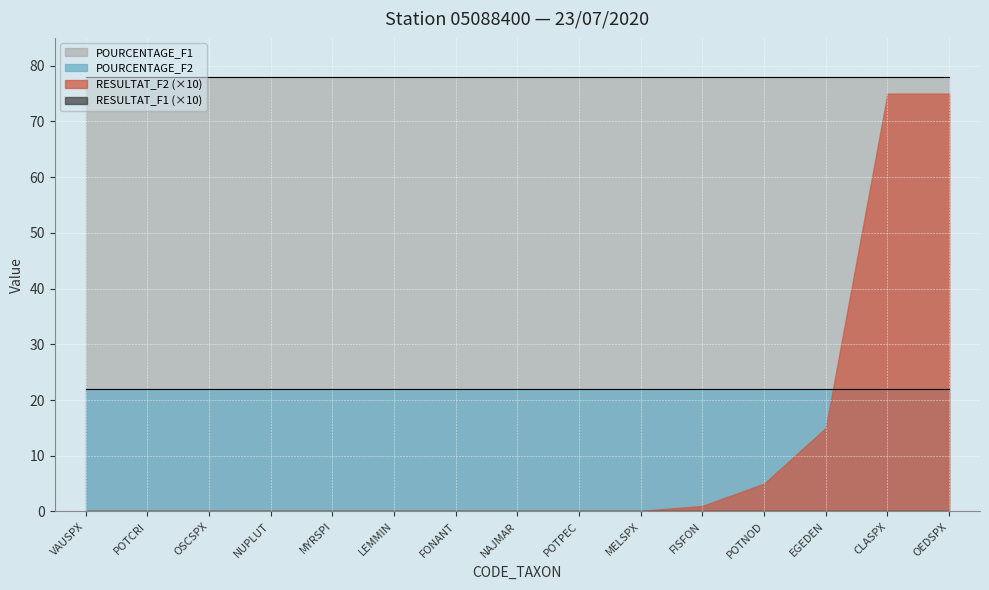

What is the label of the 11th point from the right?

MYRSPI